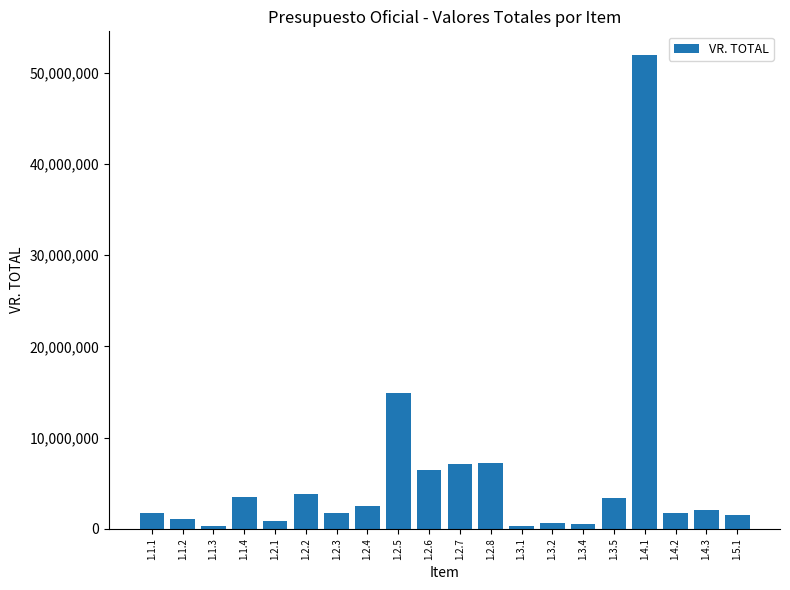

Are the bars grouped side by side (vs. stacked)?

No